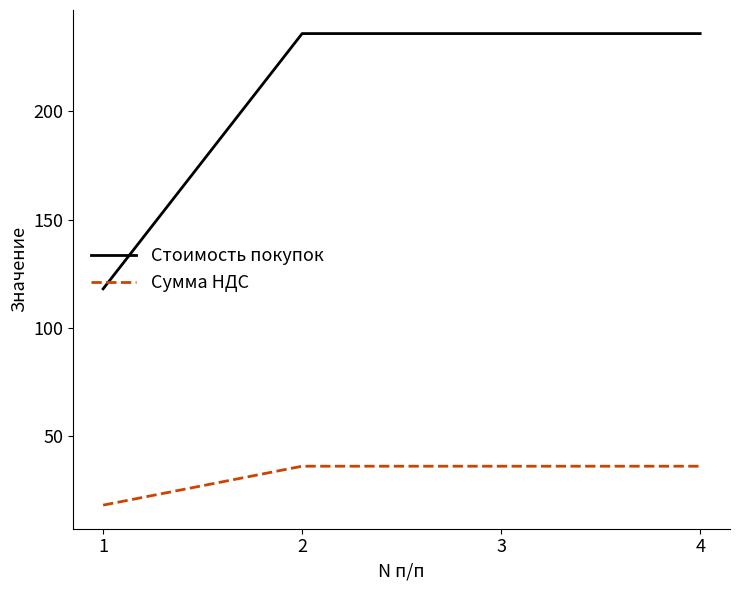

What is the sum of all Сумма НДС values?

126